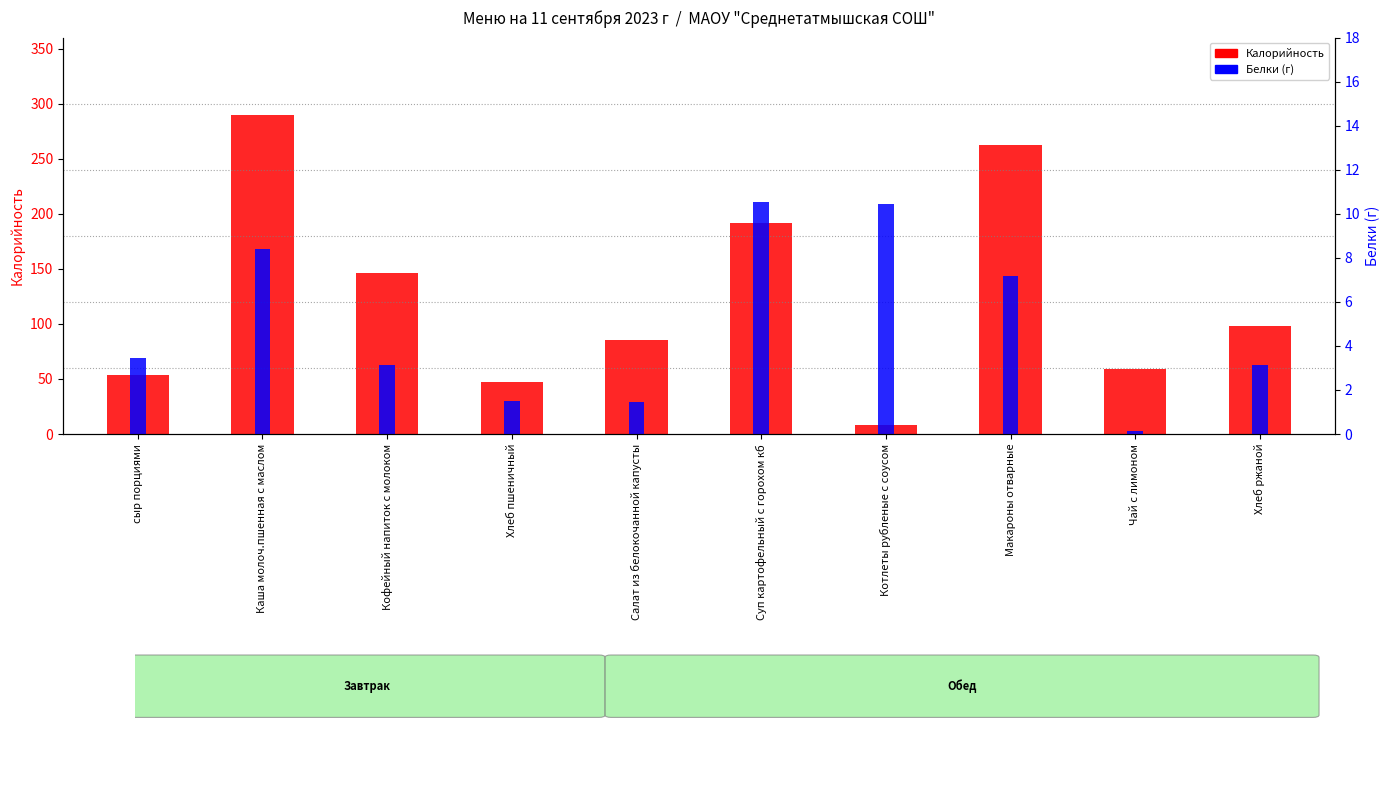

List the labels in order of Белки value, largest first.

Суп картофельный с горохом кб, Котлеты рубленые с соусом, Каша молоч.пшенная с маслом, Макароны отварные, сыр порциями, Кофейный напиток с молоком, Хлеб ржаной, Хлеб пшеничный, Салат из белокочанной капусты, Чай с лимоном